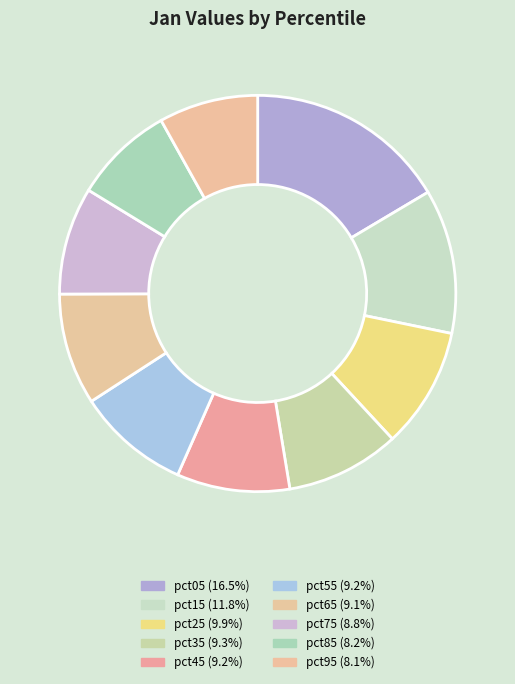

Which category has the biggest portion of the pie?

pct05